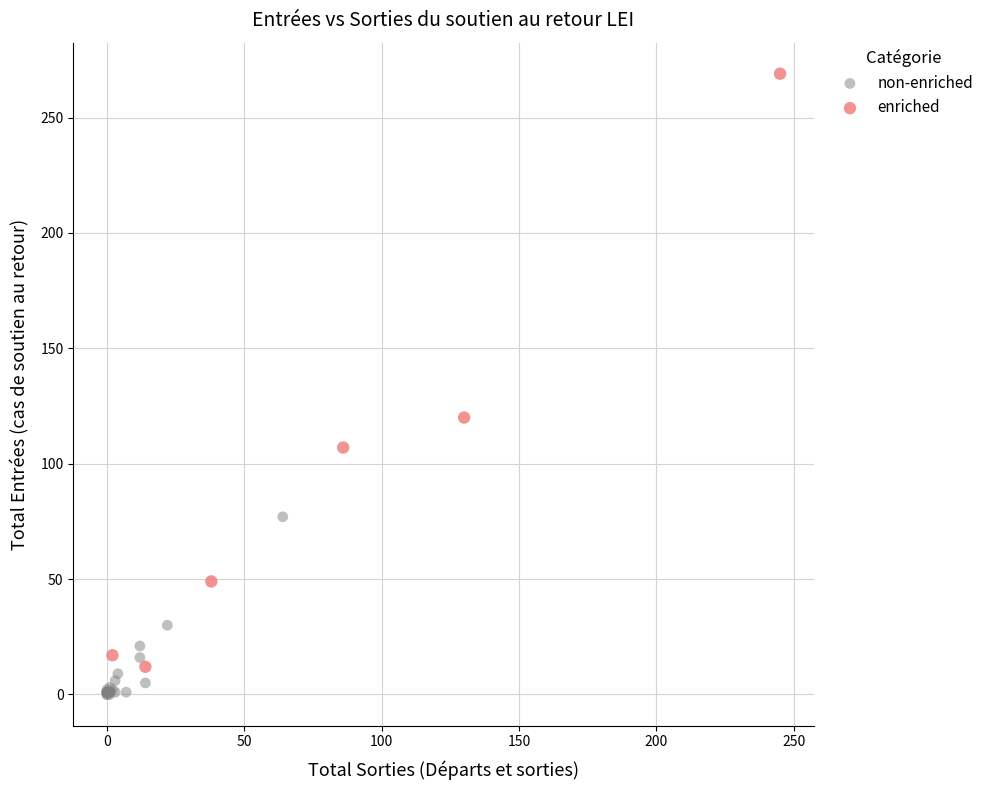

Which series has the largest Y range (max minus min)?

enriched